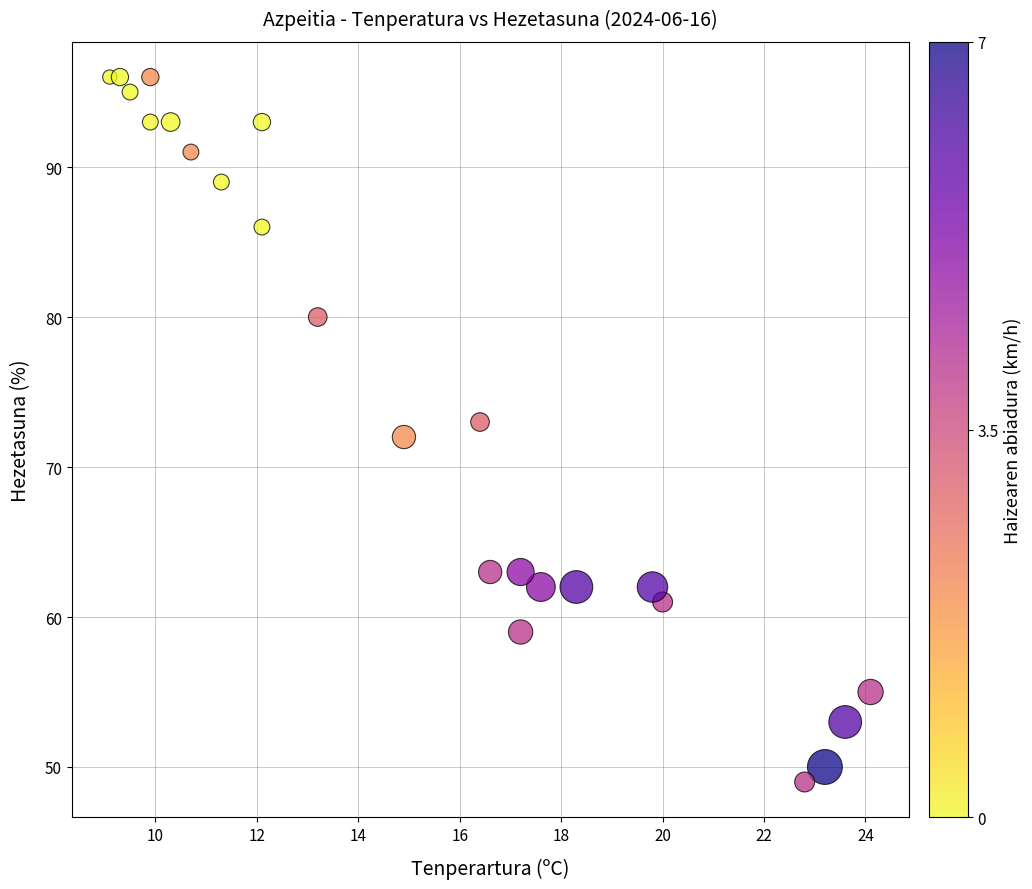

What is the range of Y values (max minus min)?

47